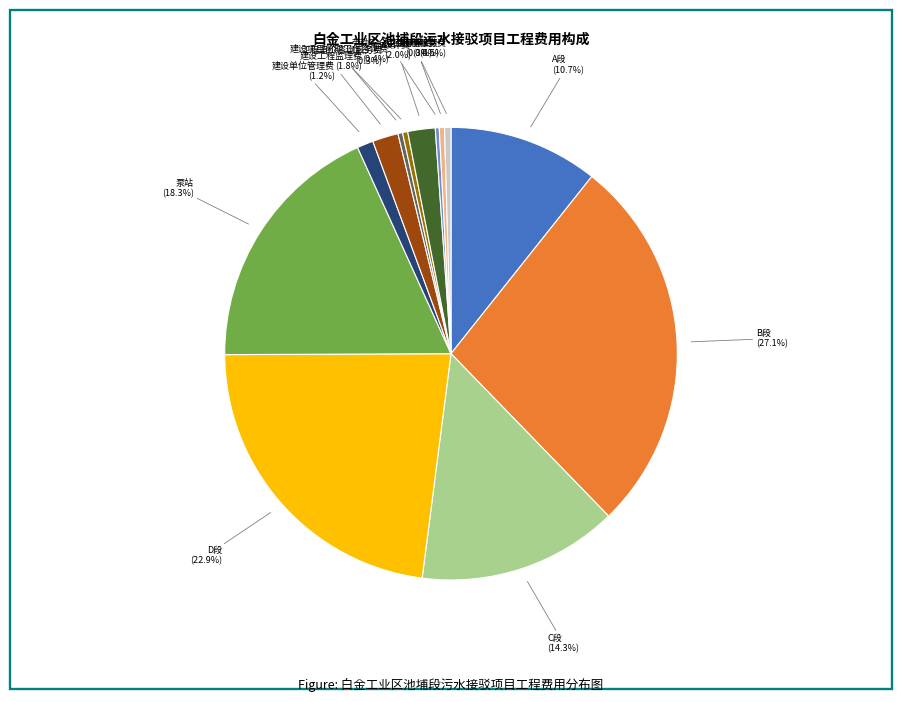

Does any single category account for the majority?

No